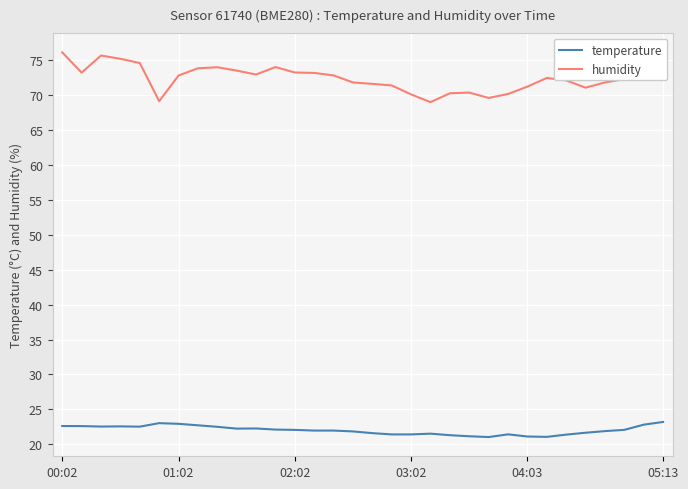

True or false: temperature and humidity intersect in this chart.

False